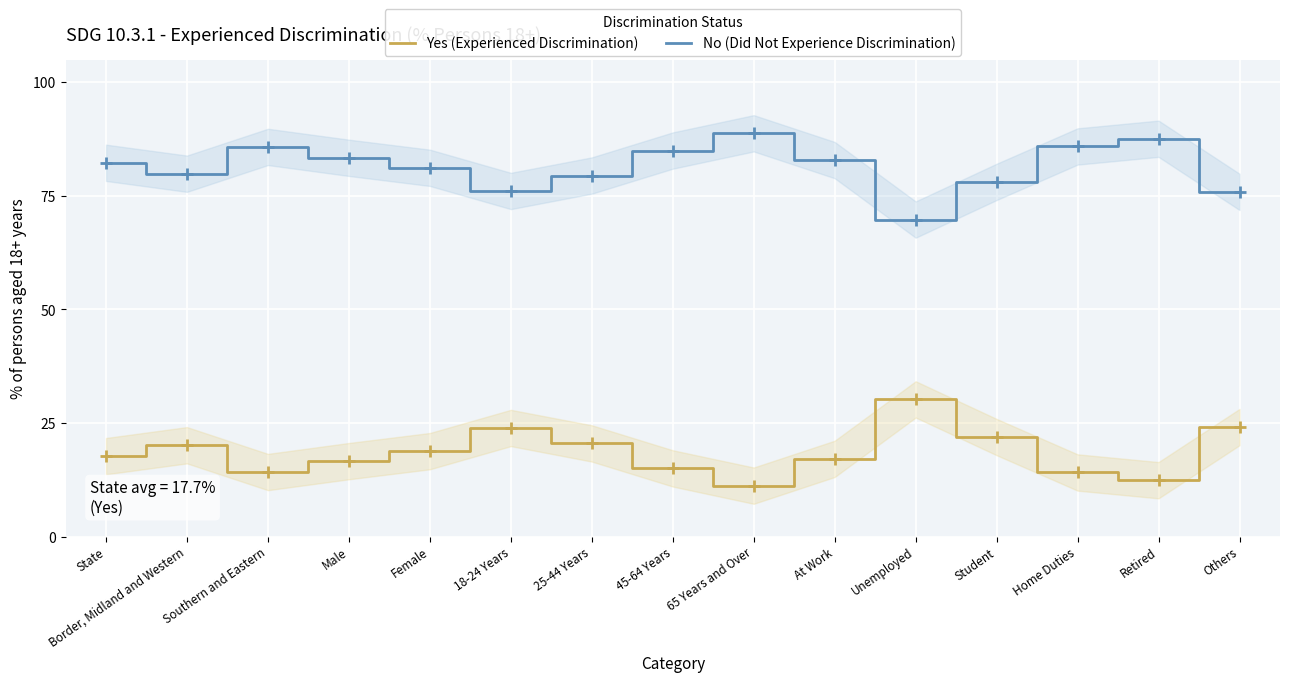

What is the total value across all series at At Work?

100.0